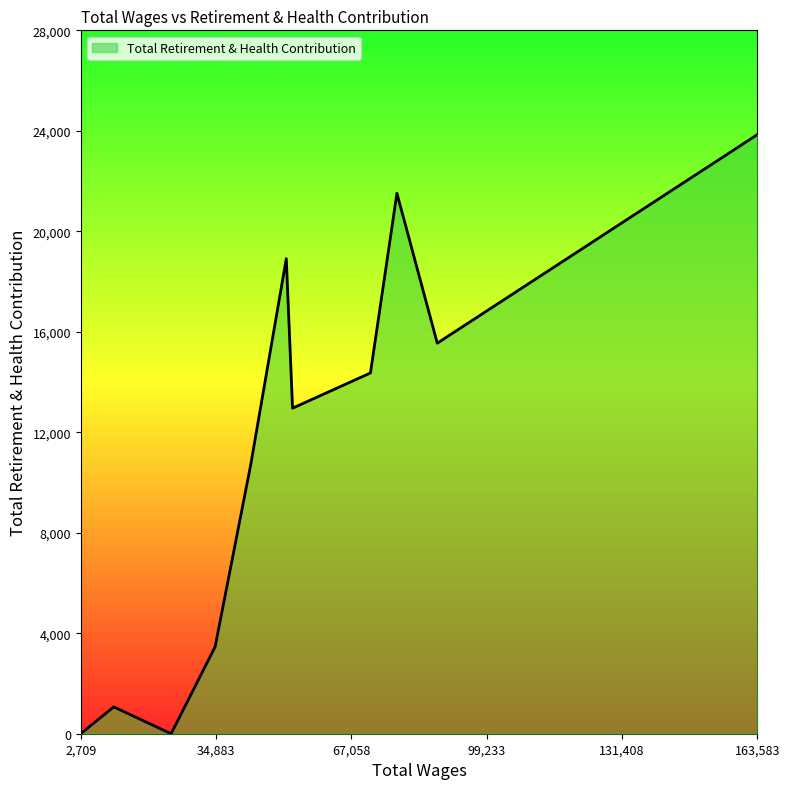

What is the greatest value displayed?

23846